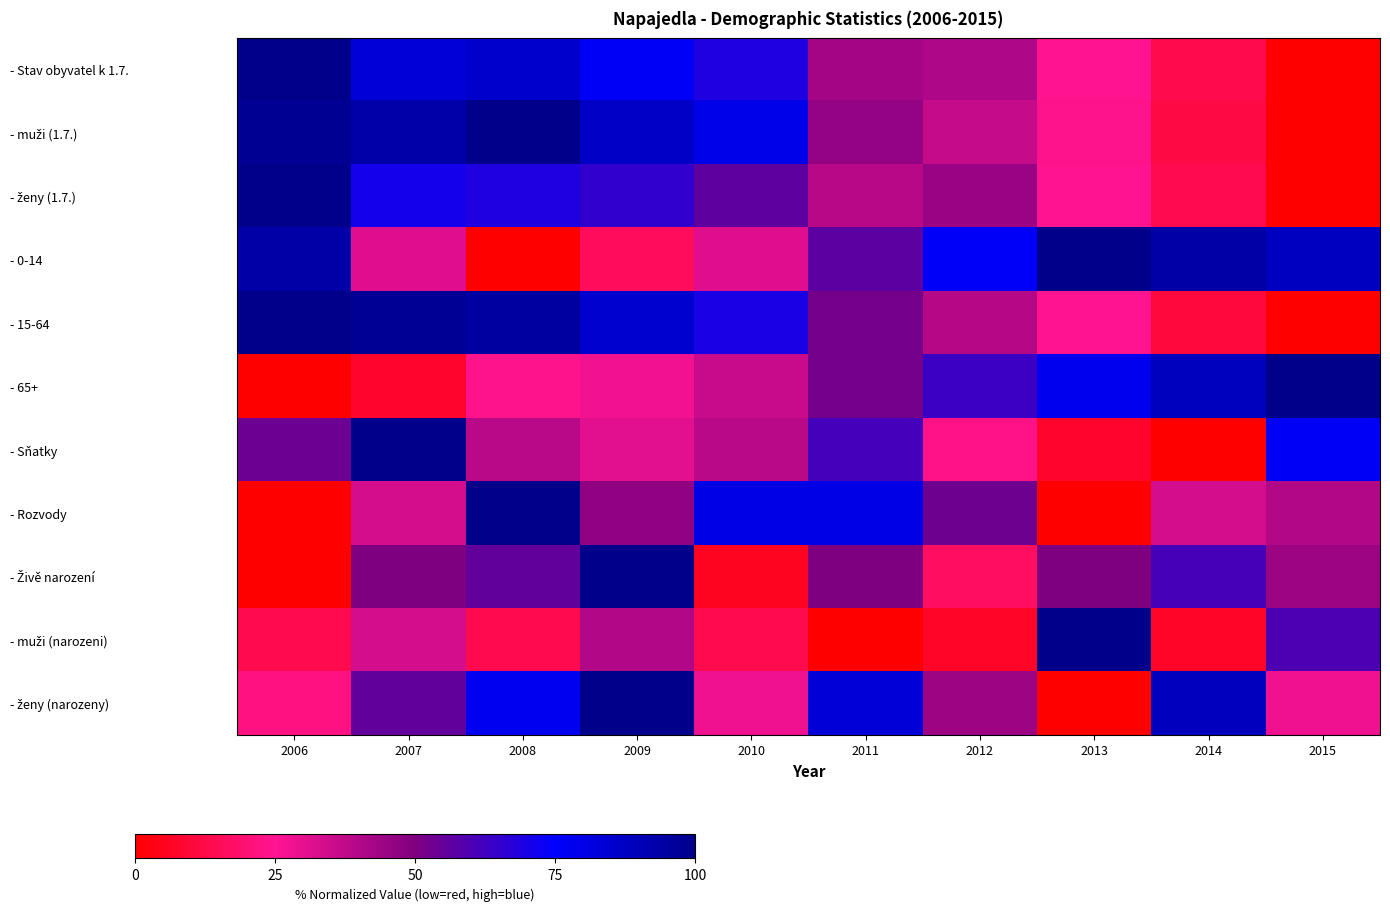

At 2014, list the series in order from largest to smallest.

- 0-14, - ženy (narozeny), - 65+, - Živě narození, - Rozvody, - ženy (1.7.), - Stav obyvatel k 1.7., - muži (1.7.), - 15-64, - muži (narozeni), - Sňatky